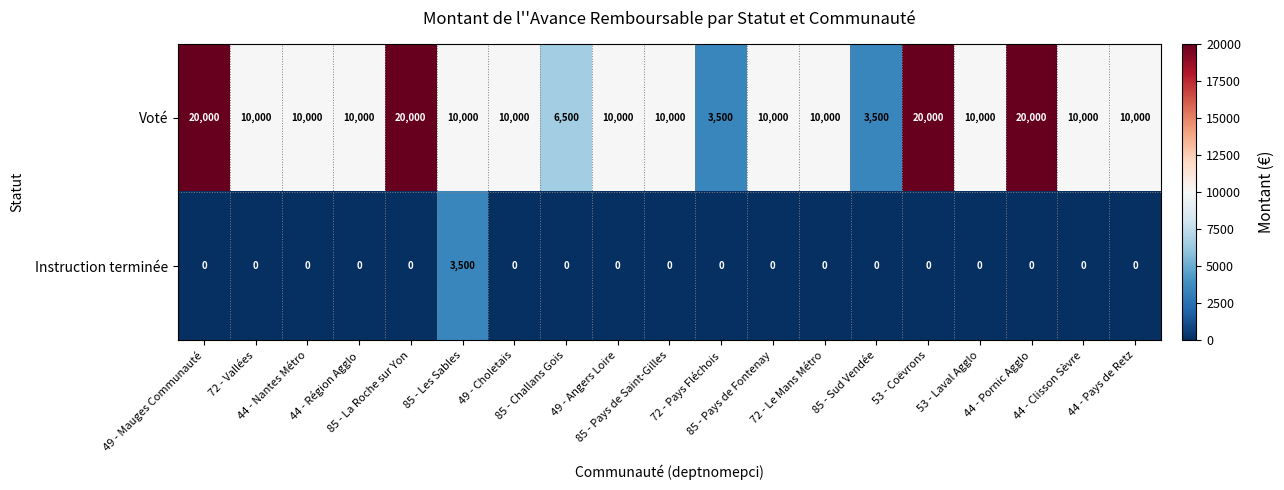

Which series has the largest total across all categories?

Voté